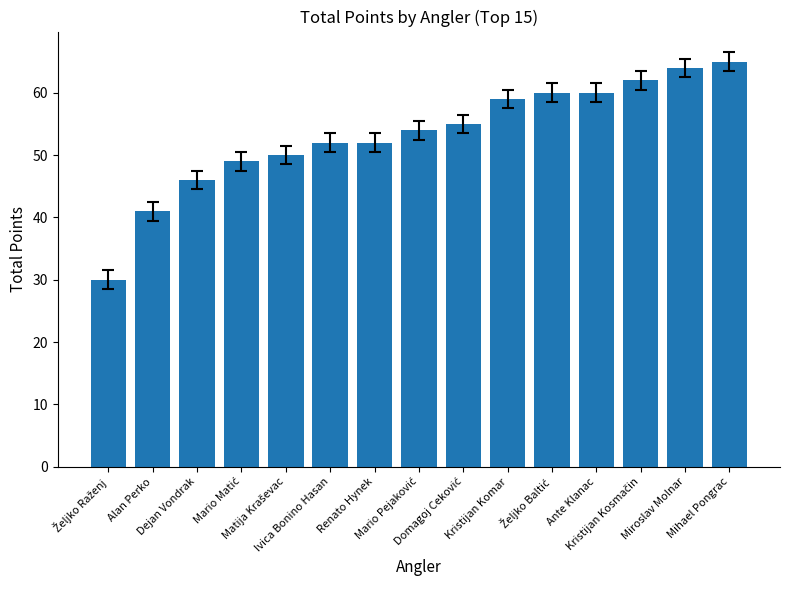

What is the maximum value shown in the chart?

65